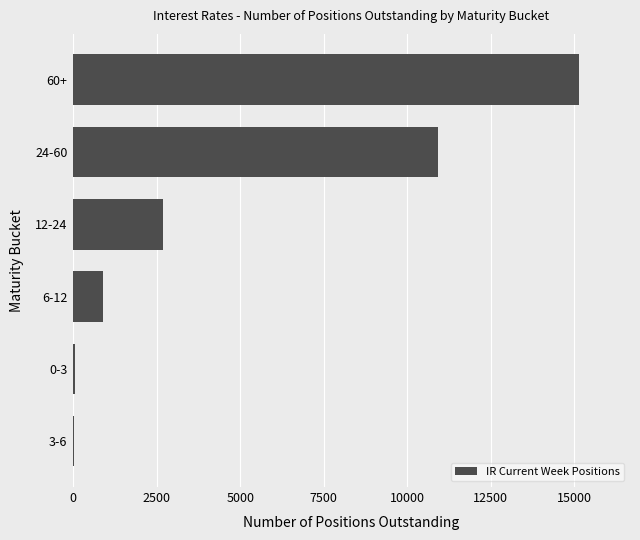

Which label corresponds to the largest value in the chart?

60+